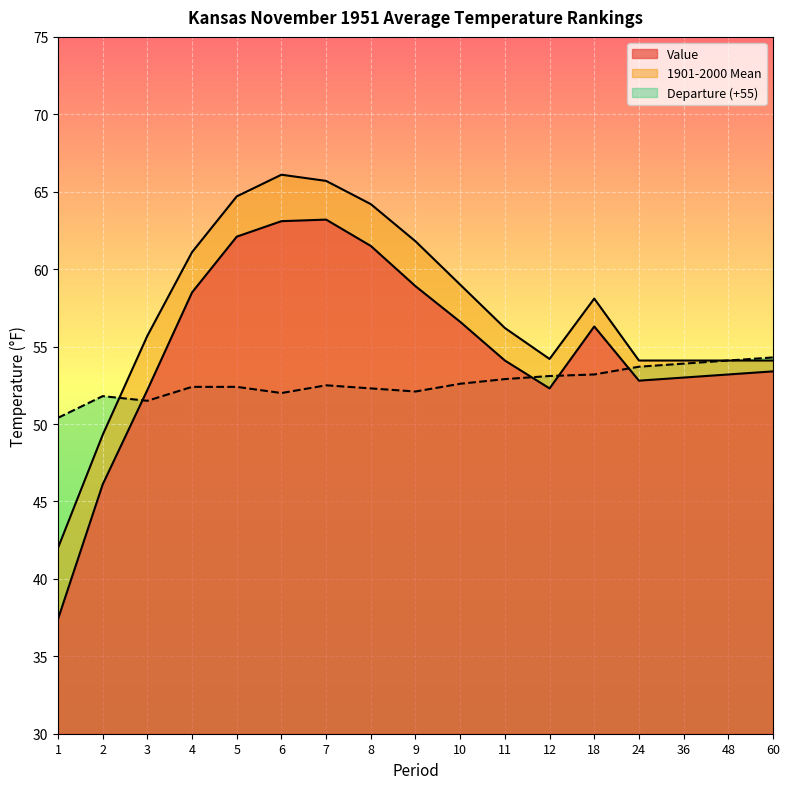

In Value, how many points are lower than both neighbors (excluding endpoints)?

2